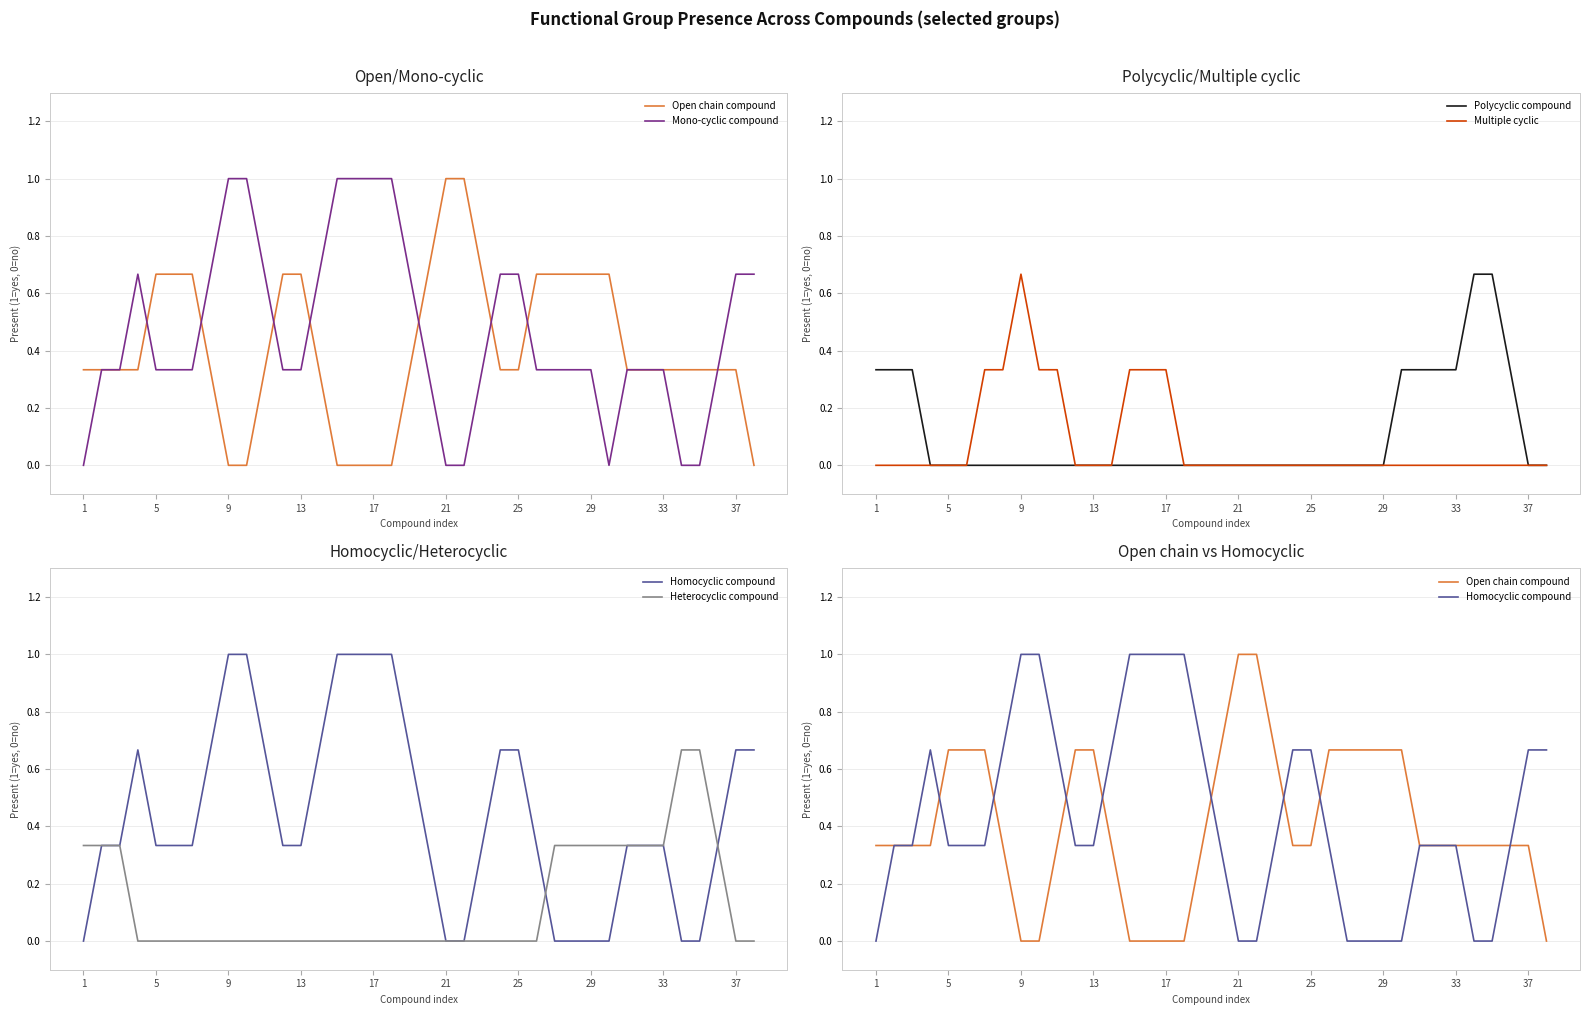

The value of Homocyclic compound at 30 is 0.2. True or false?

False